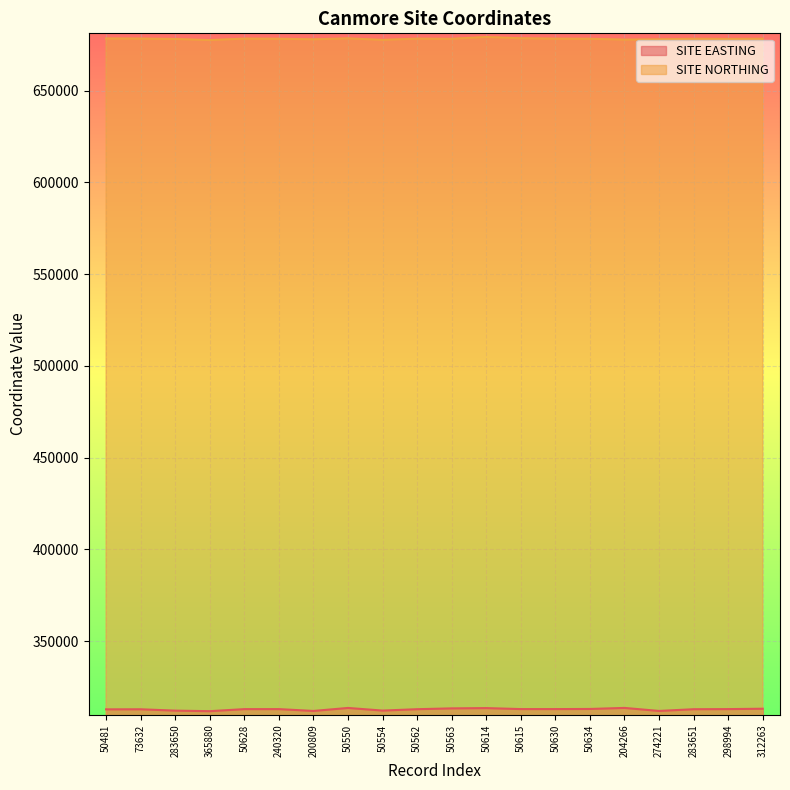

At which category is the sum across all series the highest?

50614